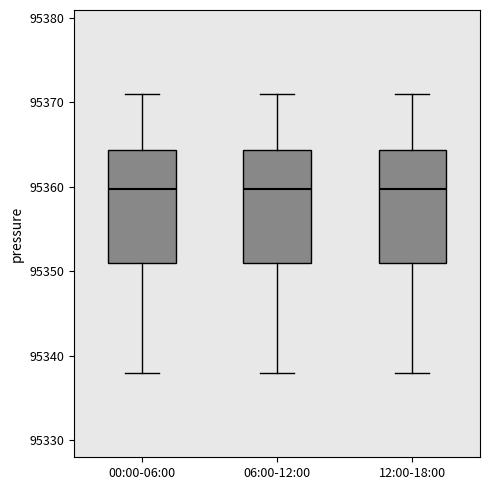

Reading left to right, read every box against the y-axis: the position of its median line, the range the box covers, and the ends of its whiskers. The values are not printed on the chart, so give them approximately, as read against the axis.

00:00-06:00: median 95360, box 95351 to 95364, whiskers 95338 to 95371
06:00-12:00: median 95360, box 95351 to 95364, whiskers 95338 to 95371
12:00-18:00: median 95360, box 95351 to 95364, whiskers 95338 to 95371